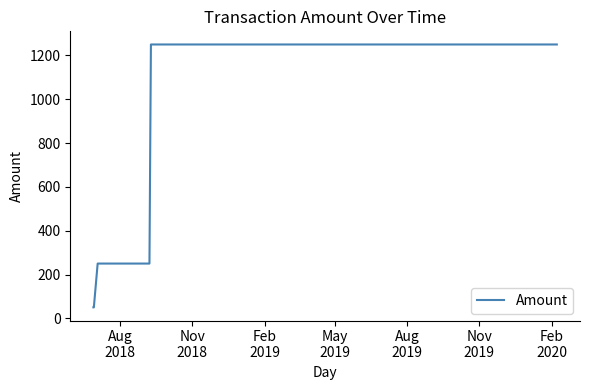

Reading left to right, transcribe all the data shown in this chart.

50.0	50.0	50.0	50.0	50.0	50.0	50.0	50.0	50.0	50.0	50.0	250.0	250.0	1250.0	1250.0	1250.0	1250.0	1250.0	1250.0	1250.0	1250.0	1250.0	1250.0	1250.0	1250.0	1250.0	1250.0	1250.0	1250.0	1250.0	1250.0